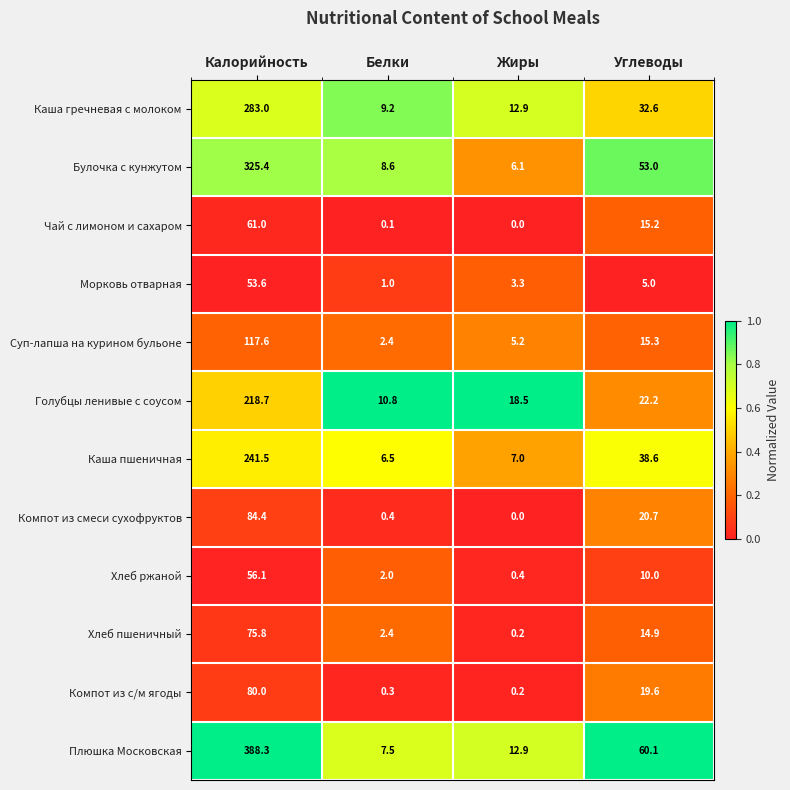

What is the average value of the Плюшка Московская series?

117.2